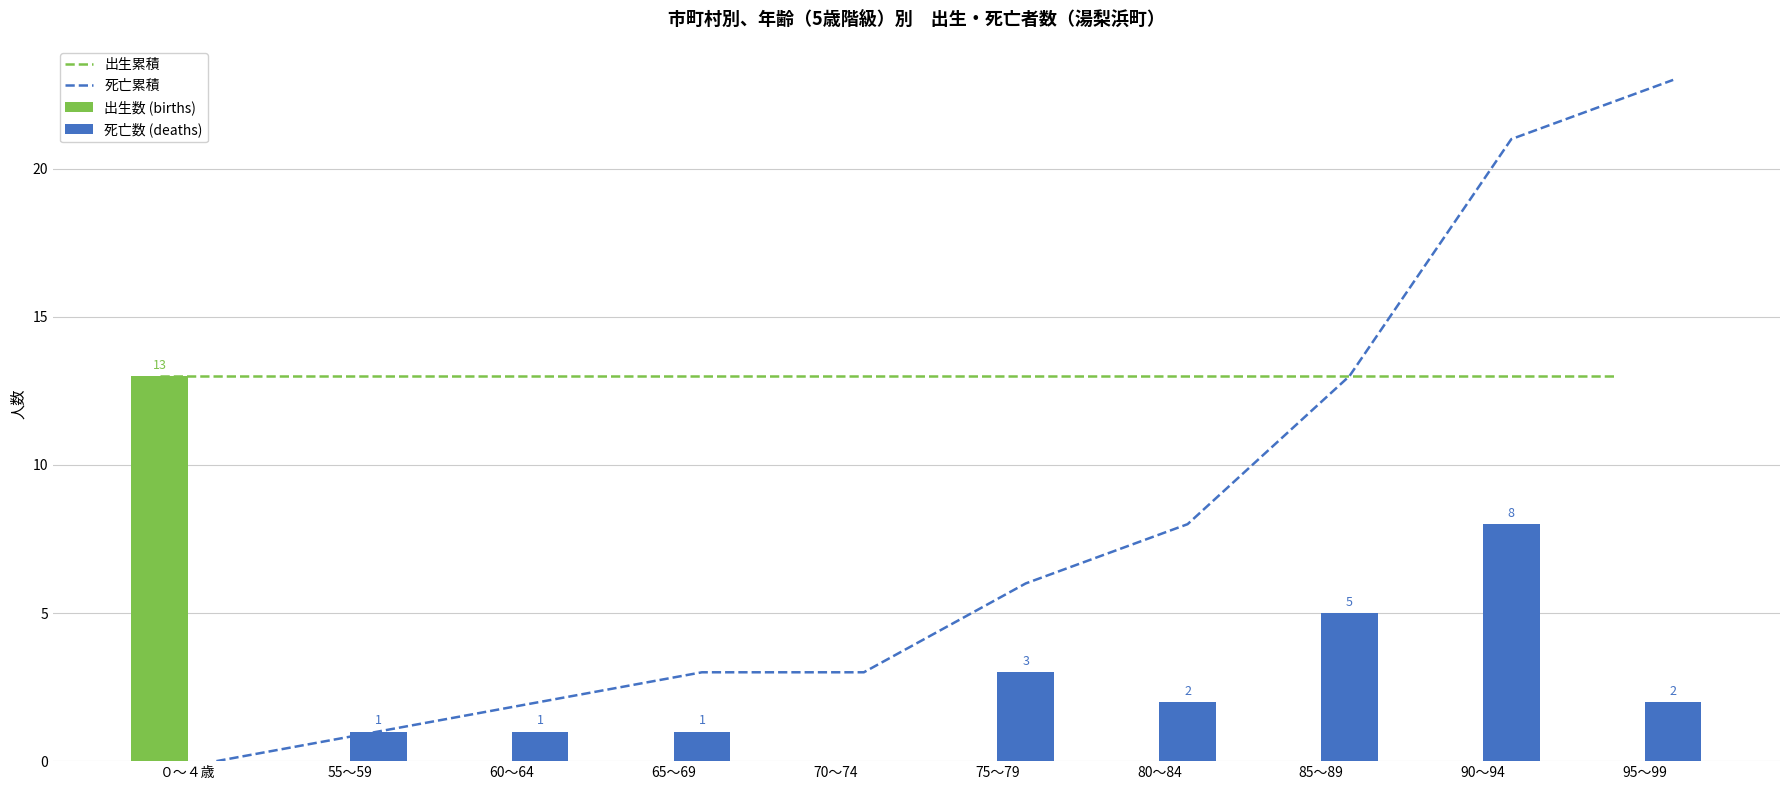

How many groups of bars are there?

10